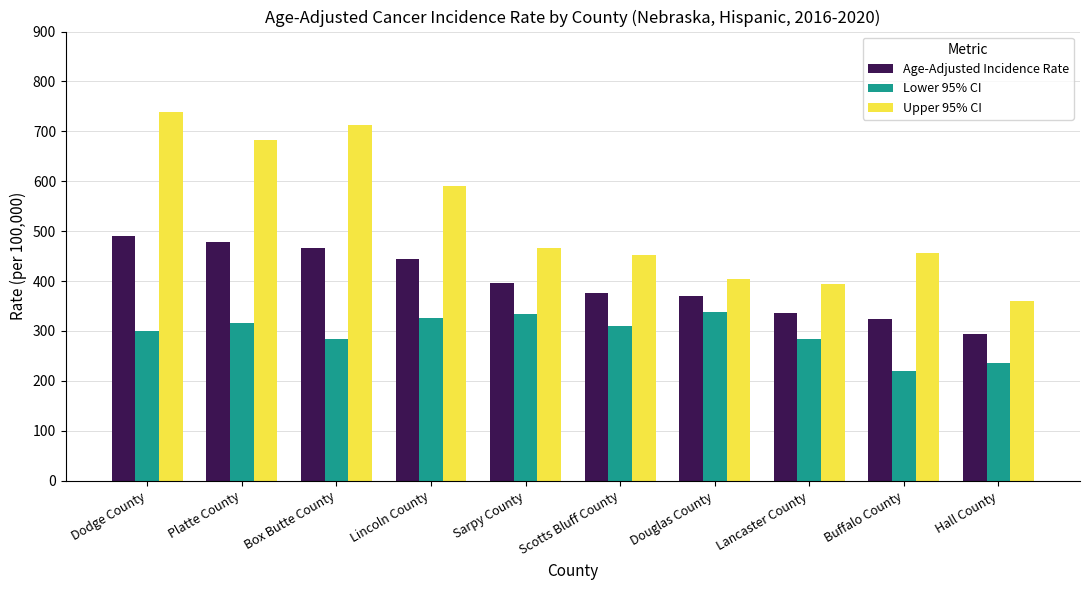

What is the difference between the second highest and second lowest values in the Lower 95% CI series?

98.3